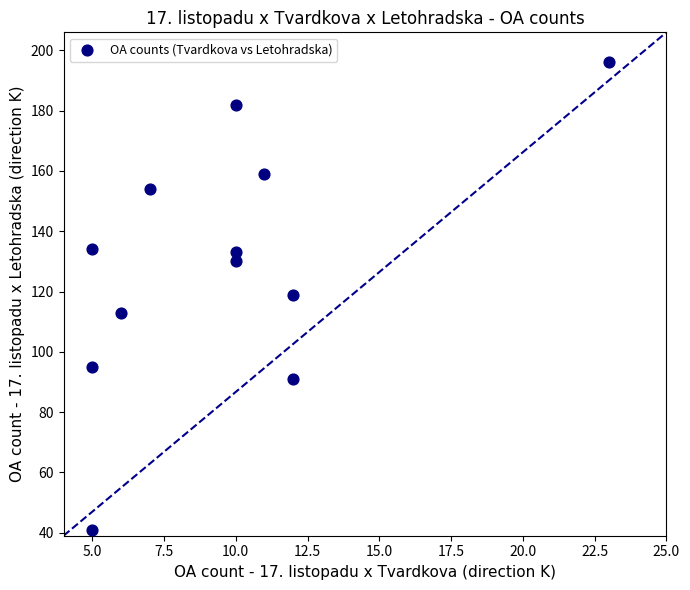

What is the average X value?

10